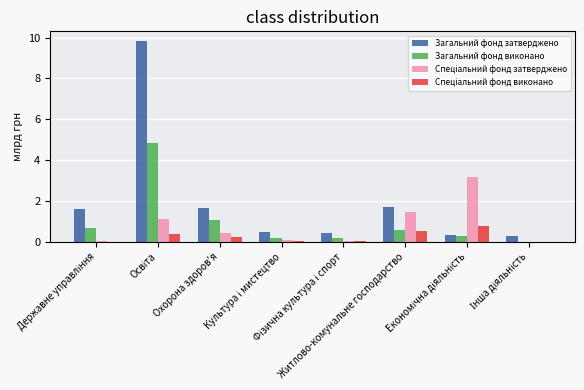

What is the maximum value shown in the chart?

9.8